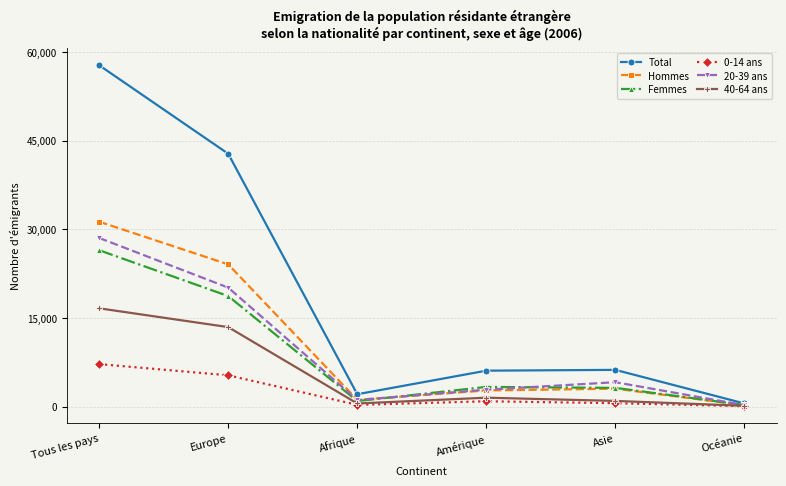

True or false: 0-14 ans has more than 2 interior local peaks.

False